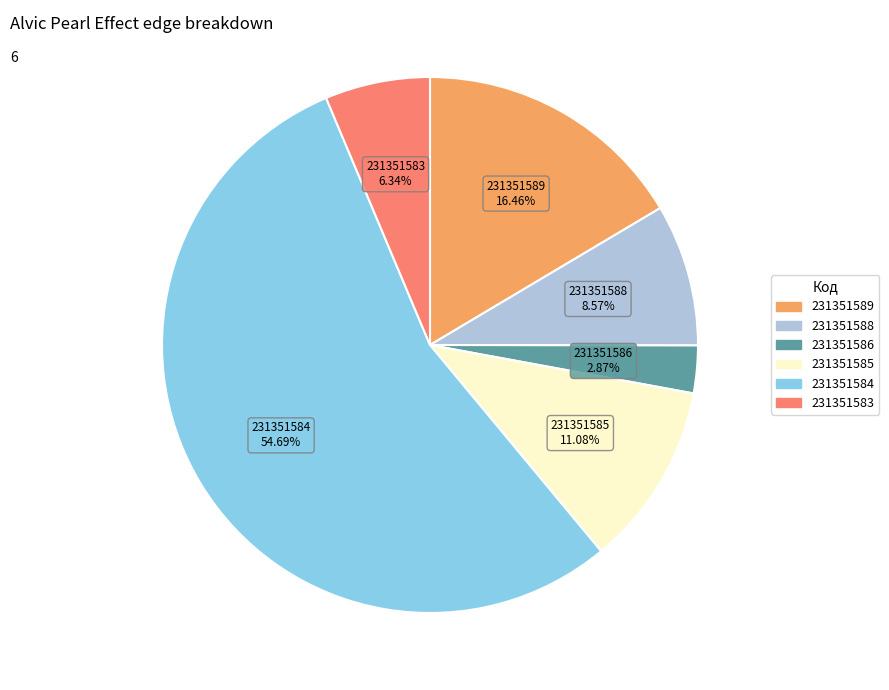

Rank the categories by value from lowest to highest.

231351586, 231351583, 231351588, 231351585, 231351589, 231351584